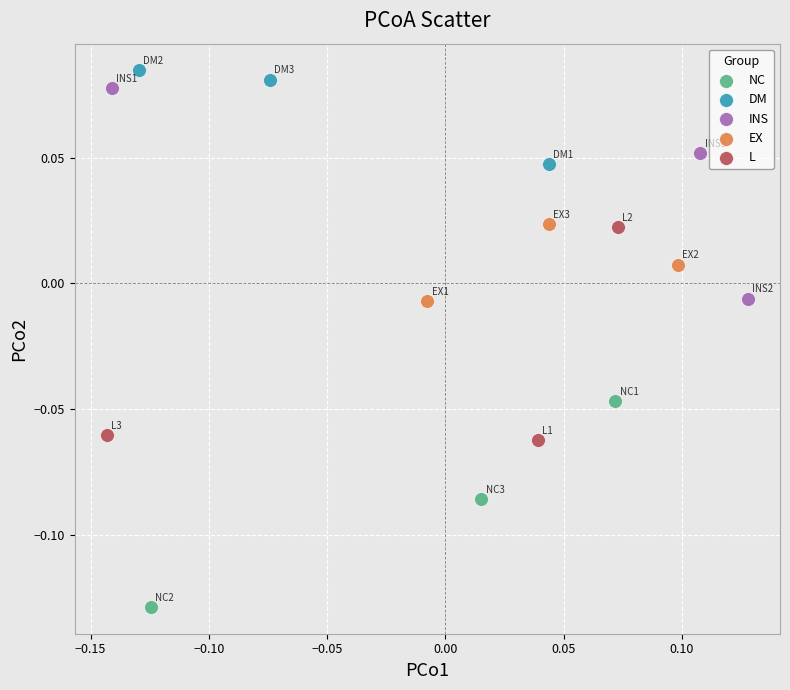

Which series reaches the maximum Y coordinate?

DM